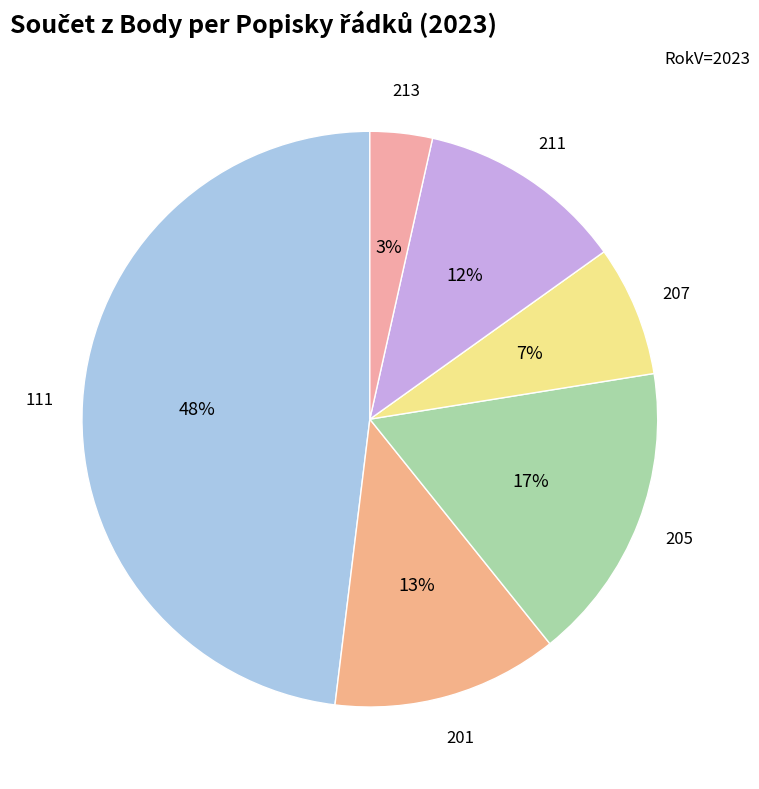

Is the sum of 211 and 205 greater than half?

No